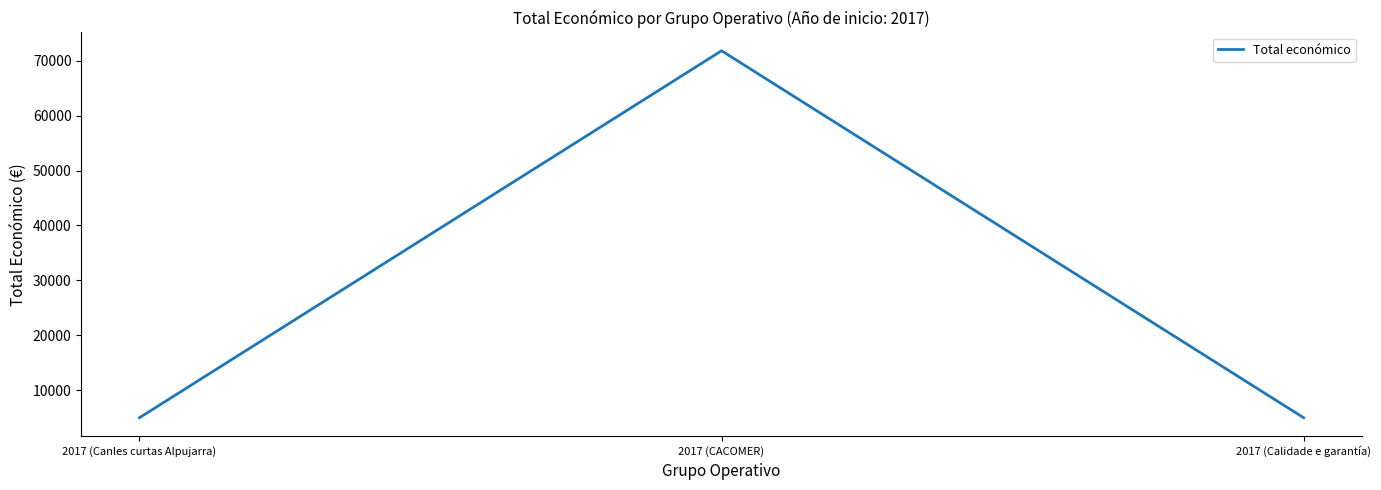

How many distinct data groups are displayed?

1